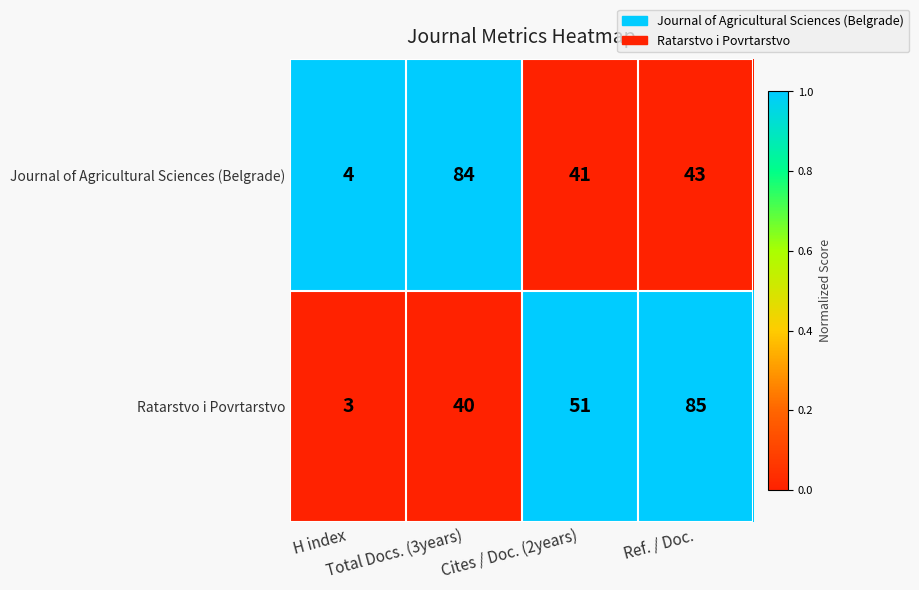

Rank the series by their average value, from highest to lowest.

Ratarstvo i Povrtarstvo, Journal of Agricultural Sciences (Belgrade)